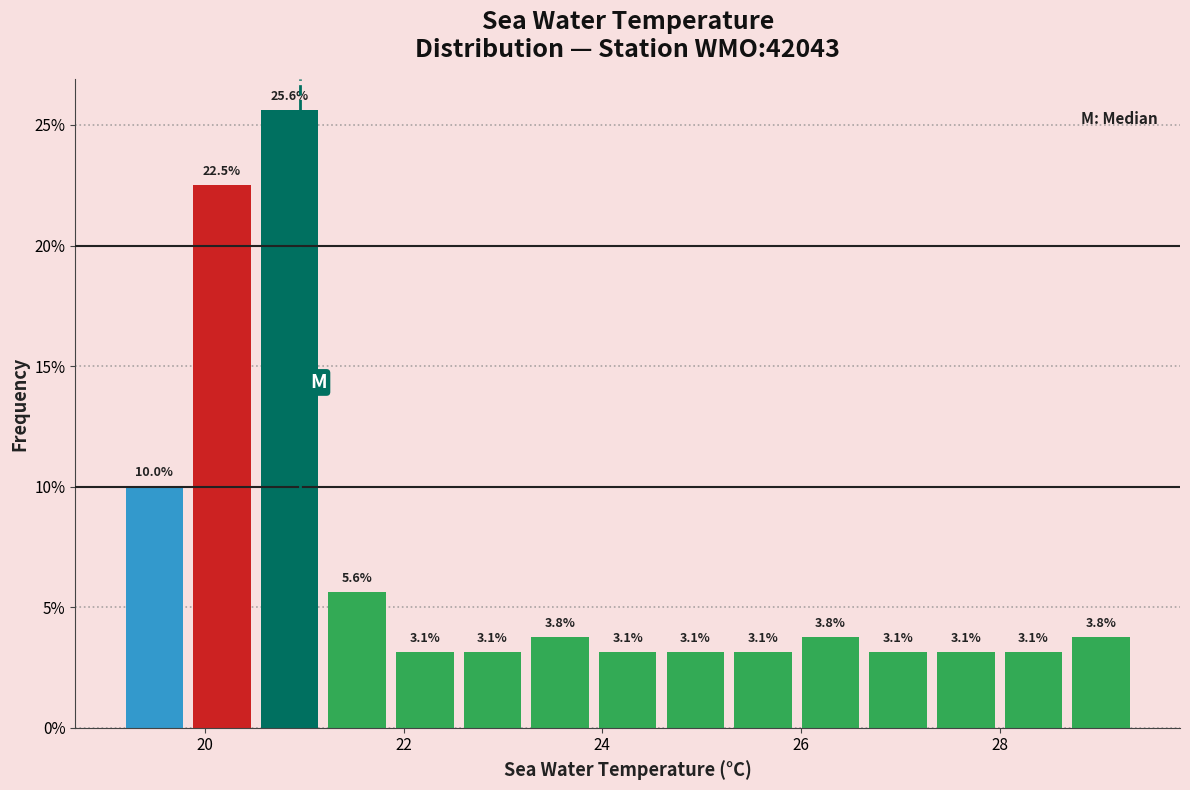

Read against the x-axis, roughly where is the centre of the tallest bar?

20.8